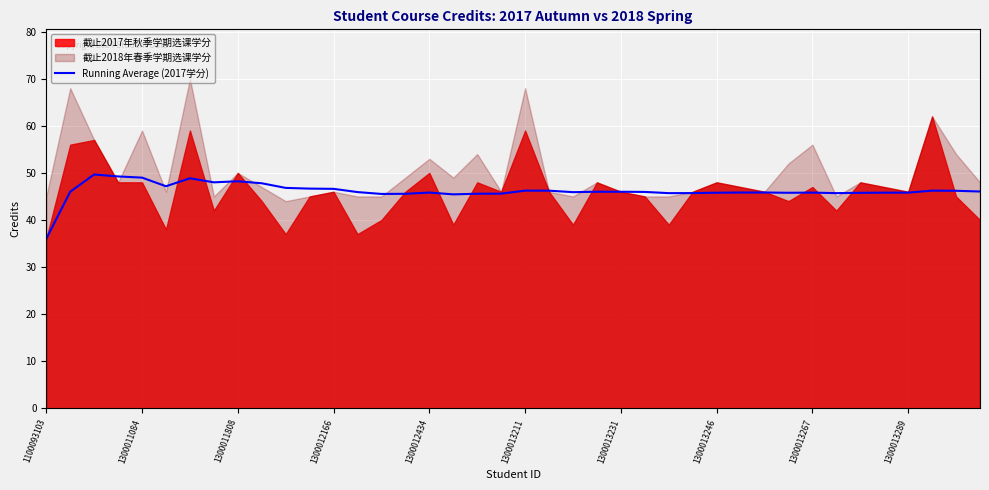

True or false: there are more than 2 points higher than both neighbors.

True